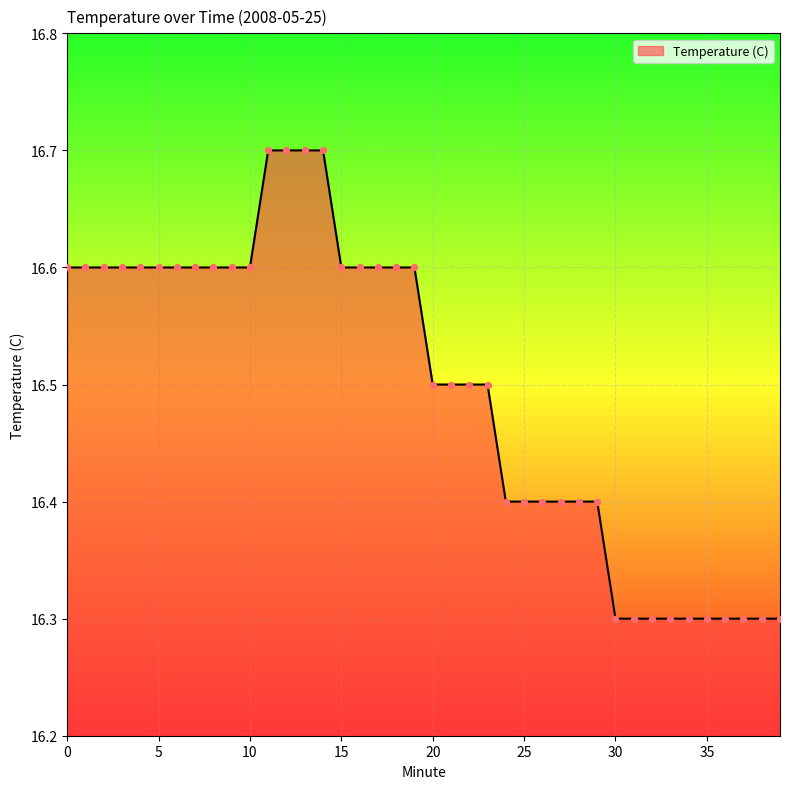

What is the difference between the maximum and minimum values?

0.4